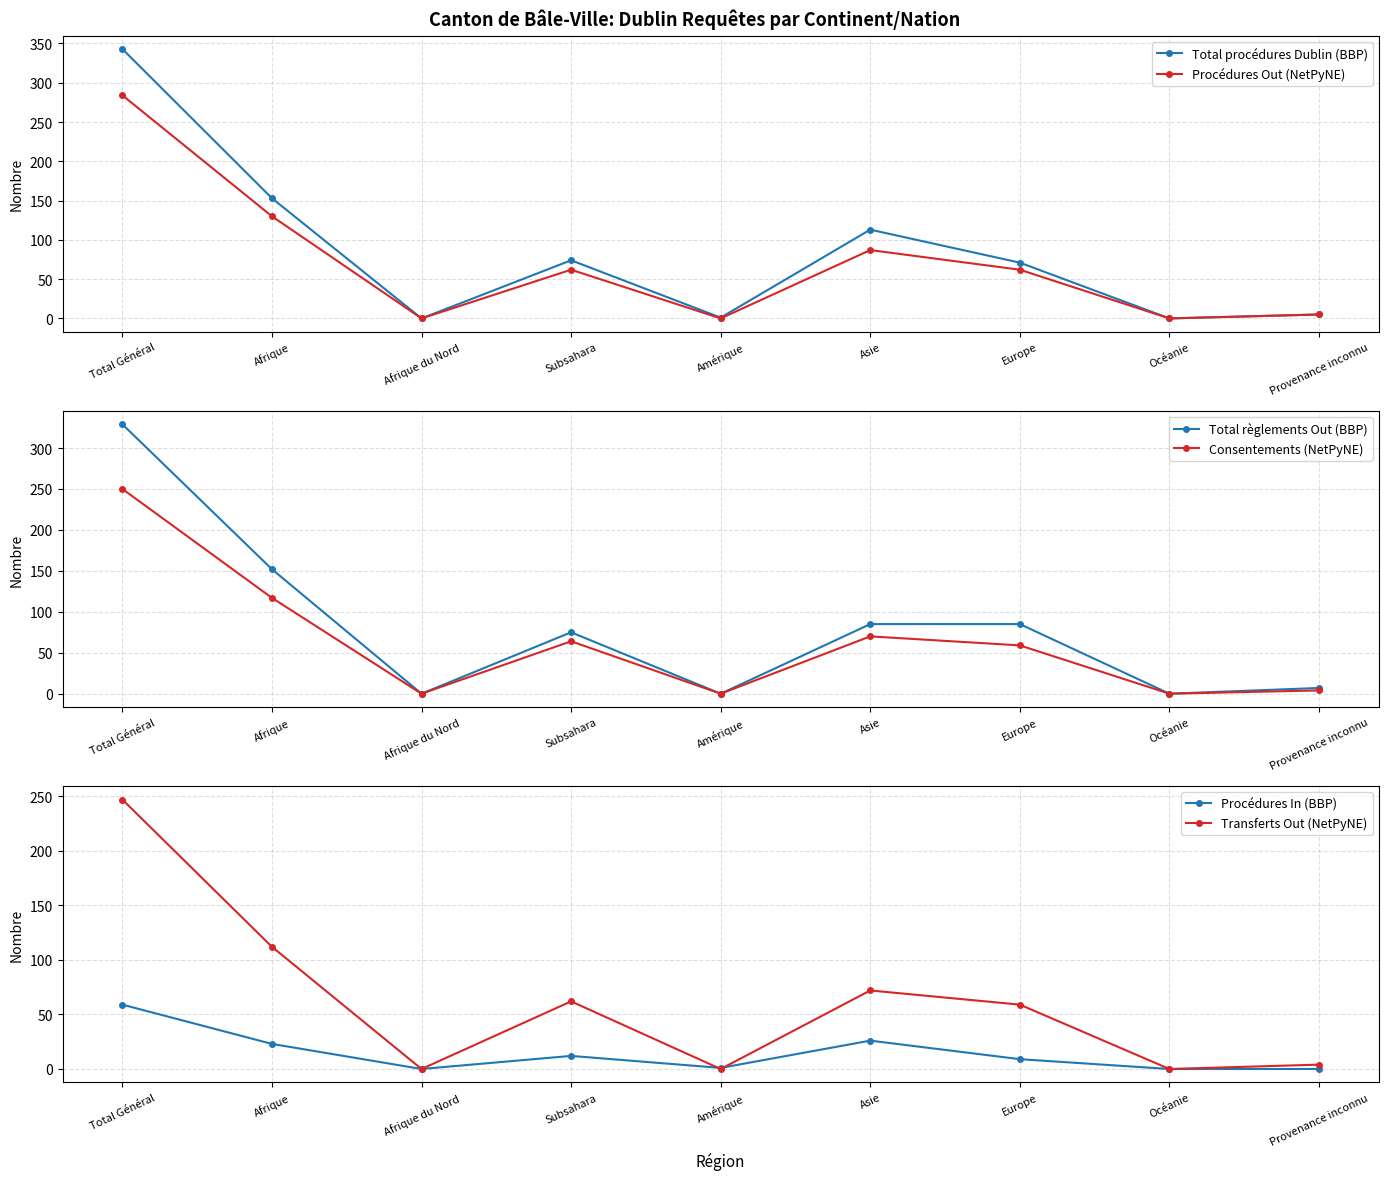

Reading right to left, list all the values displayed in this chart.

Total procédures Dublin (BBP): Provenance inconnu=5	Océanie=0	Europe=71	Asie=113	Amérique=1	Subsahara=74	Afrique du Nord=0	Afrique=153	Total Général=343
Procédures Out (NetPyNE): Provenance inconnu=5	Océanie=0	Europe=62	Asie=87	Amérique=0	Subsahara=62	Afrique du Nord=0	Afrique=130	Total Général=284
Total règlements Out (BBP): Provenance inconnu=7	Océanie=0	Europe=85	Asie=85	Amérique=0	Subsahara=75	Afrique du Nord=0	Afrique=152	Total Général=329
Consentements (NetPyNE): Provenance inconnu=4	Océanie=0	Europe=59	Asie=70	Amérique=0	Subsahara=64	Afrique du Nord=0	Afrique=117	Total Général=250
Procédures In (BBP): Provenance inconnu=0	Océanie=0	Europe=9	Asie=26	Amérique=1	Subsahara=12	Afrique du Nord=0	Afrique=23	Total Général=59
Transferts Out (NetPyNE): Provenance inconnu=4	Océanie=0	Europe=59	Asie=72	Amérique=0	Subsahara=62	Afrique du Nord=0	Afrique=112	Total Général=247